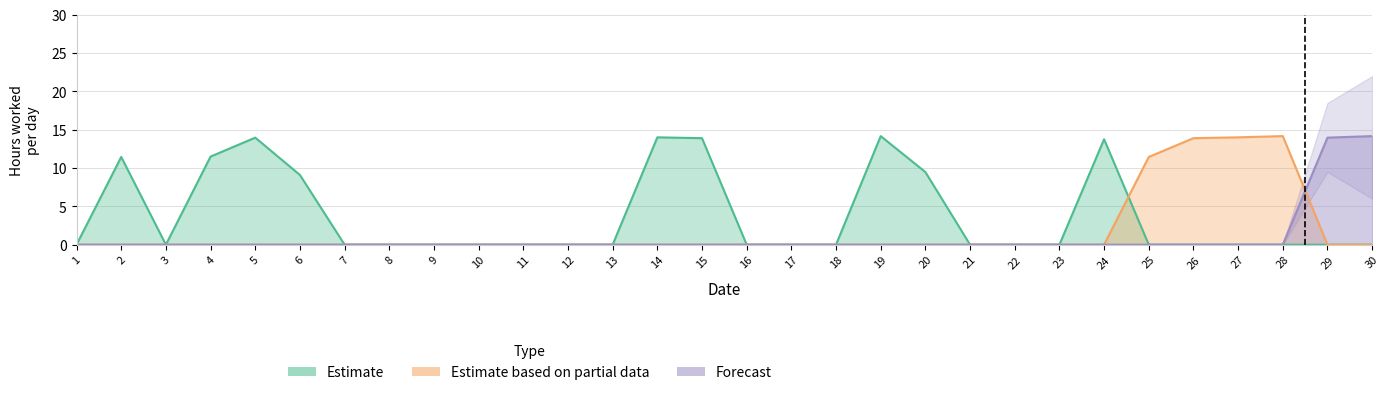

What is the sum of all Estimate values?

111.3